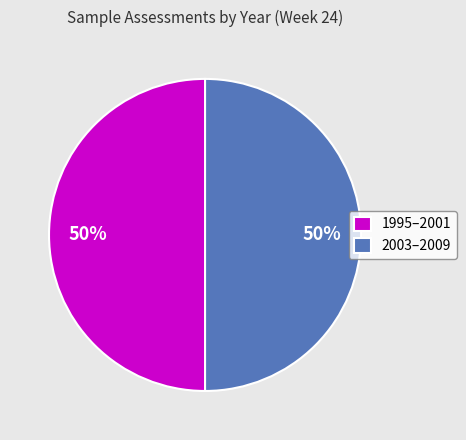

How many slices are in this pie chart?

2